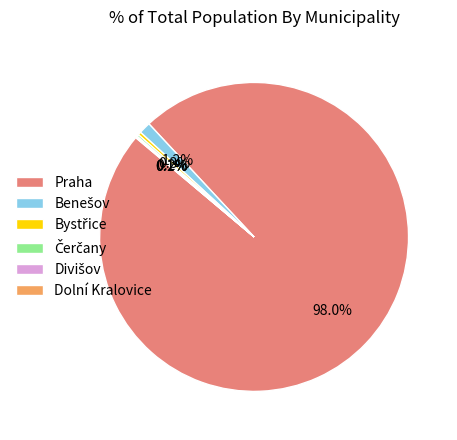

Does Praha account for over 50% of the chart?

Yes